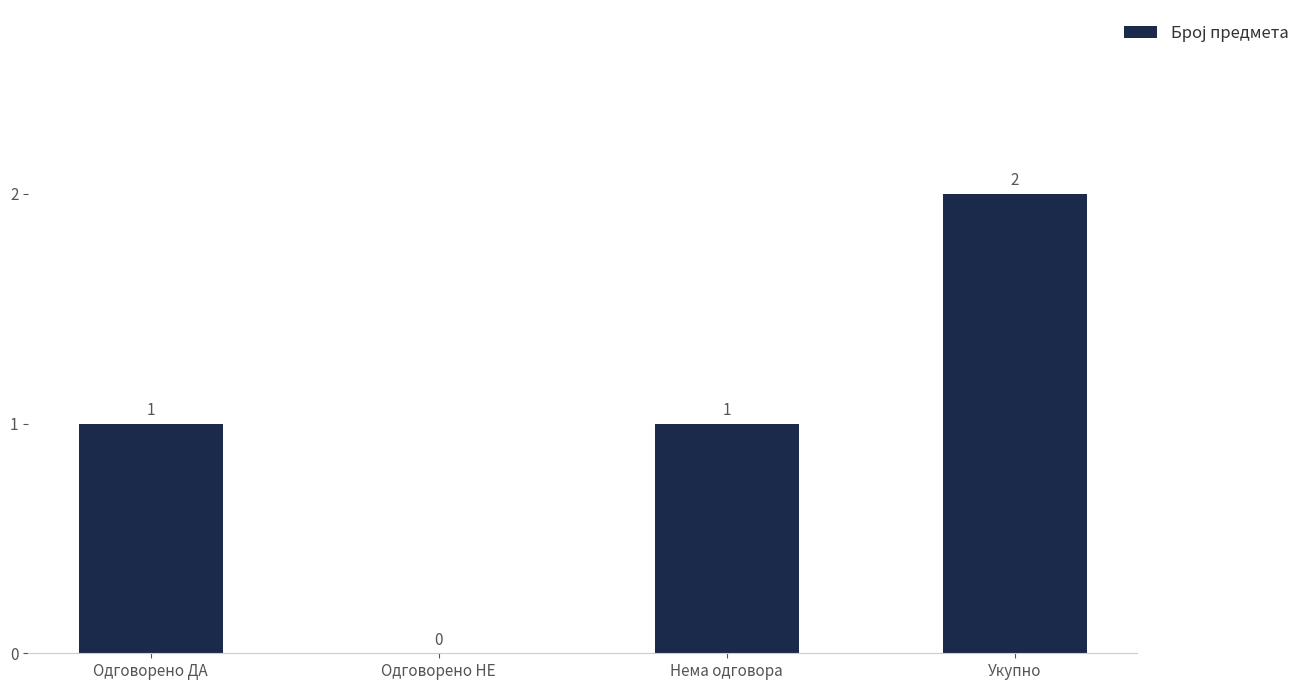

How many values are above zero?

3